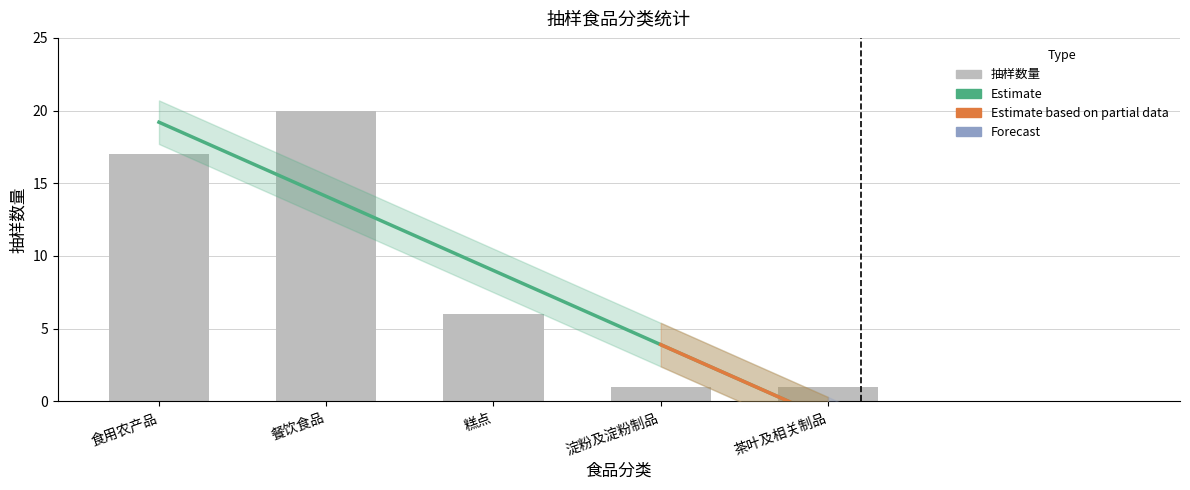

Reading left to right, extract all data points from this chart.

食用农产品=17	餐饮食品=20	糕点=6	淀粉及淀粉制品=1	茶叶及相关制品=1